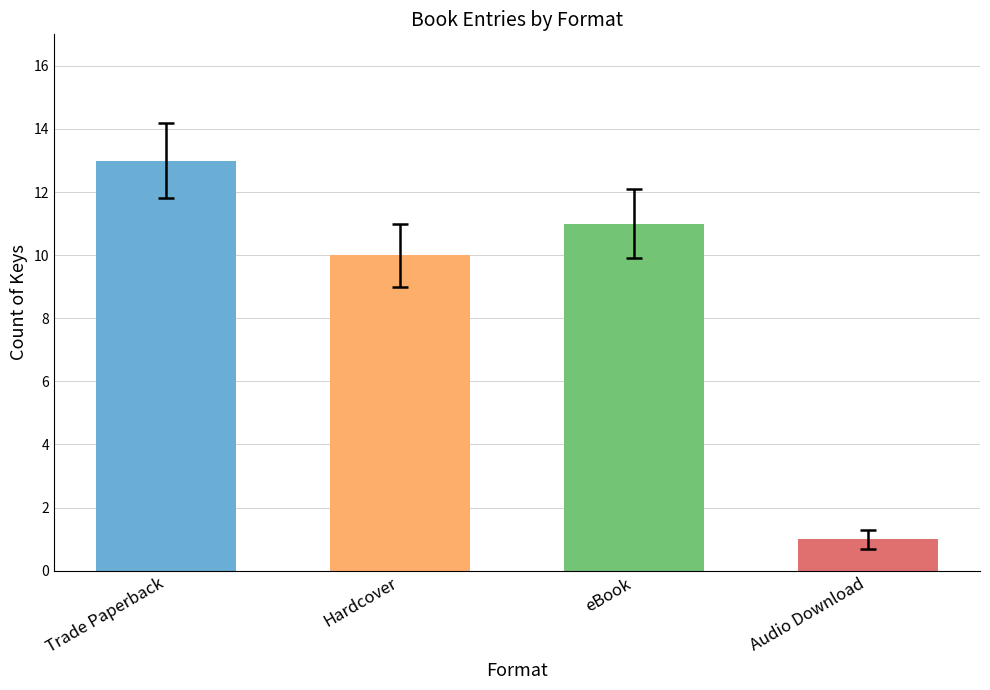

Reading left to right, list all the values displayed in this chart.

Trade Paperback=13	Hardcover=10	eBook=11	Audio Download=1